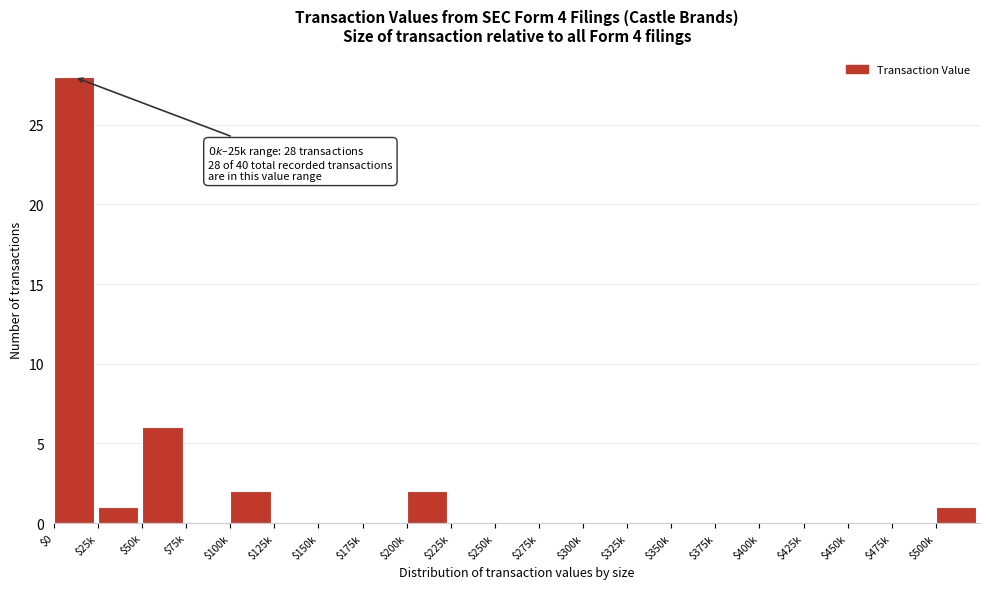

At which label is the value closest to 14?

$50k